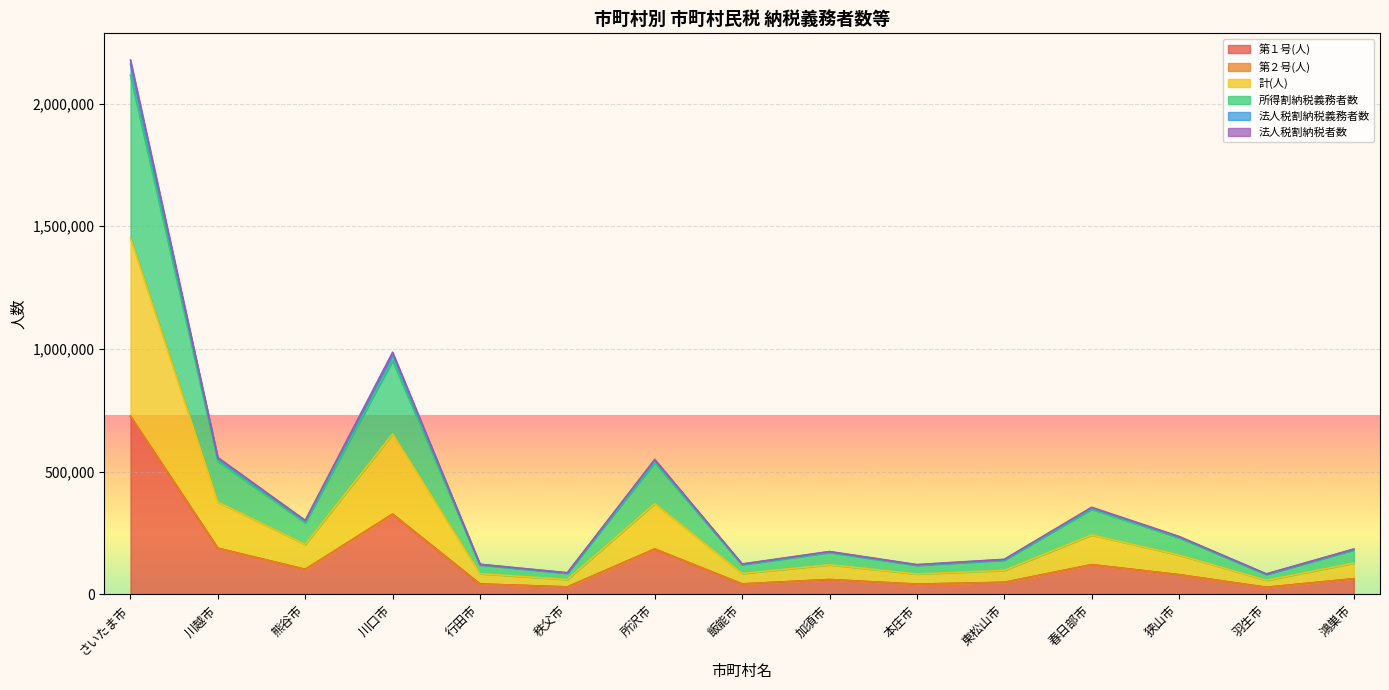

Read the 第１号(人) value at 狭山市.

80025